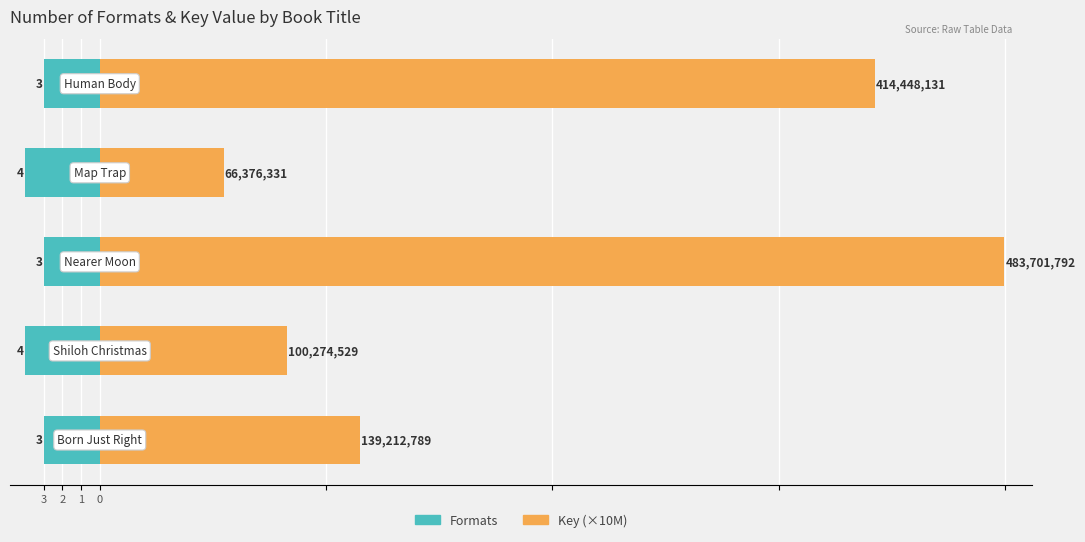

Which series has the largest range (max minus min)?

Key (×10M)